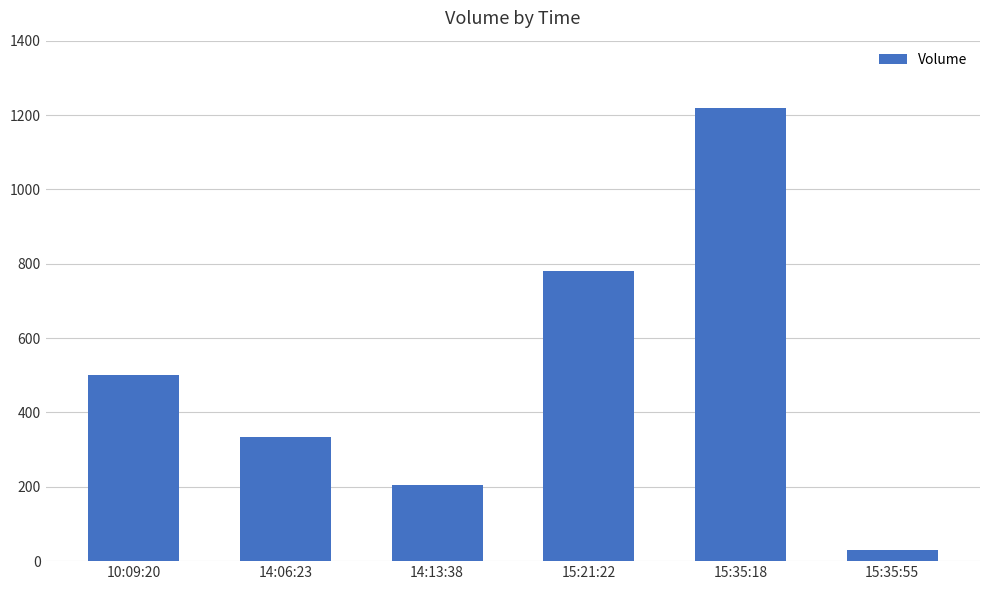

What is the value of the 4th bar from the left?

780